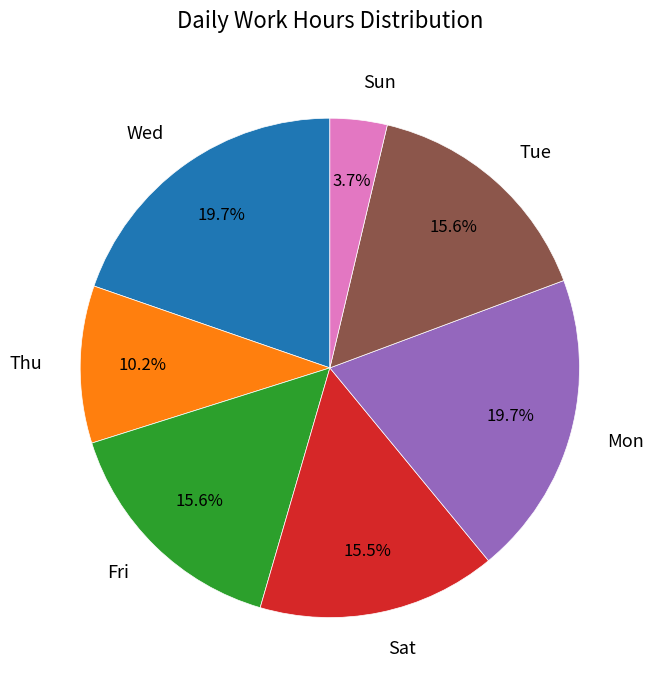

To the nearest percent, what is the combined percentage of Wed and Fri?

35%